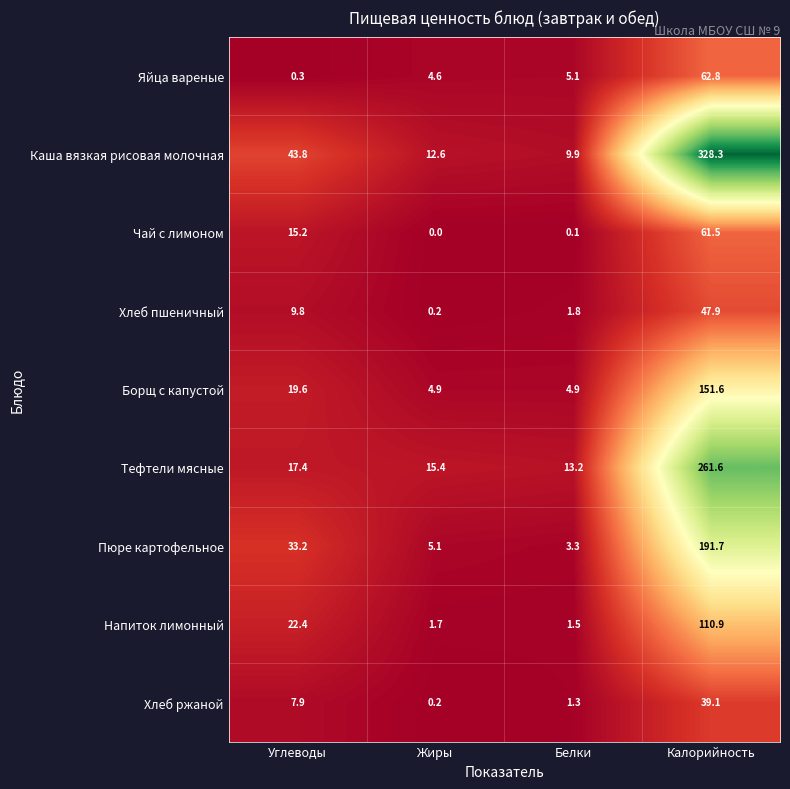

List the series in order of their peak value, highest first.

Каша вязкая рисовая молочная, Тефтели мясные, Пюре картофельное, Борщ с капустой, Напиток лимонный, Яйца вареные, Чай с лимоном, Хлеб пшеничный, Хлеб ржаной